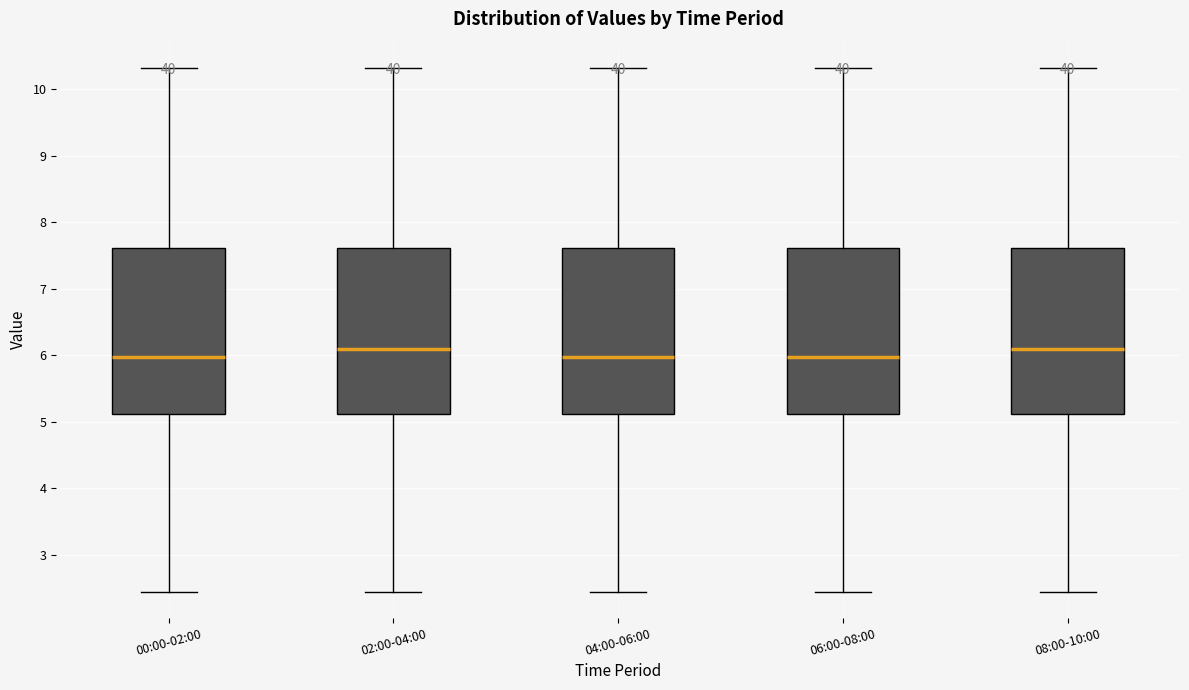

Reading left to right, read every box against the y-axis: the position of its median line, the range the box covers, and the ends of its whiskers. The values are not printed on the chart, so give them approximately, as read against the axis.

00:00-02:00: median 6.0, box 5.1 to 7.6, whiskers 2.5 to 10.3
02:00-04:00: median 6.1, box 5.1 to 7.6, whiskers 2.5 to 10.3
04:00-06:00: median 6.0, box 5.1 to 7.6, whiskers 2.5 to 10.3
06:00-08:00: median 6.0, box 5.1 to 7.6, whiskers 2.5 to 10.3
08:00-10:00: median 6.1, box 5.1 to 7.6, whiskers 2.5 to 10.3